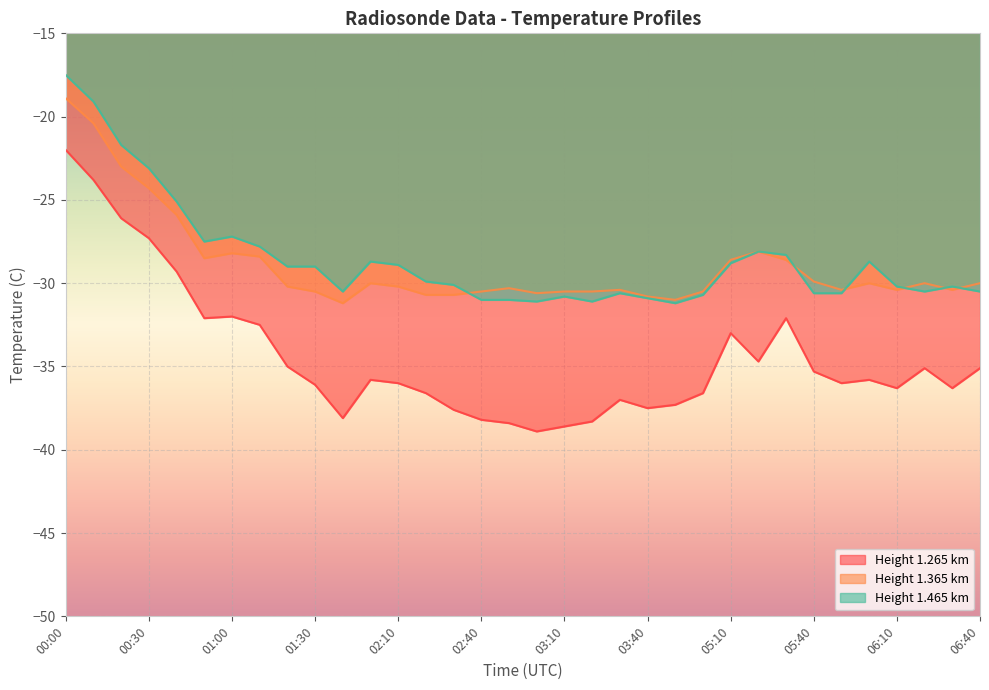

What is the lowest value of the 1.265 series?

-38.9